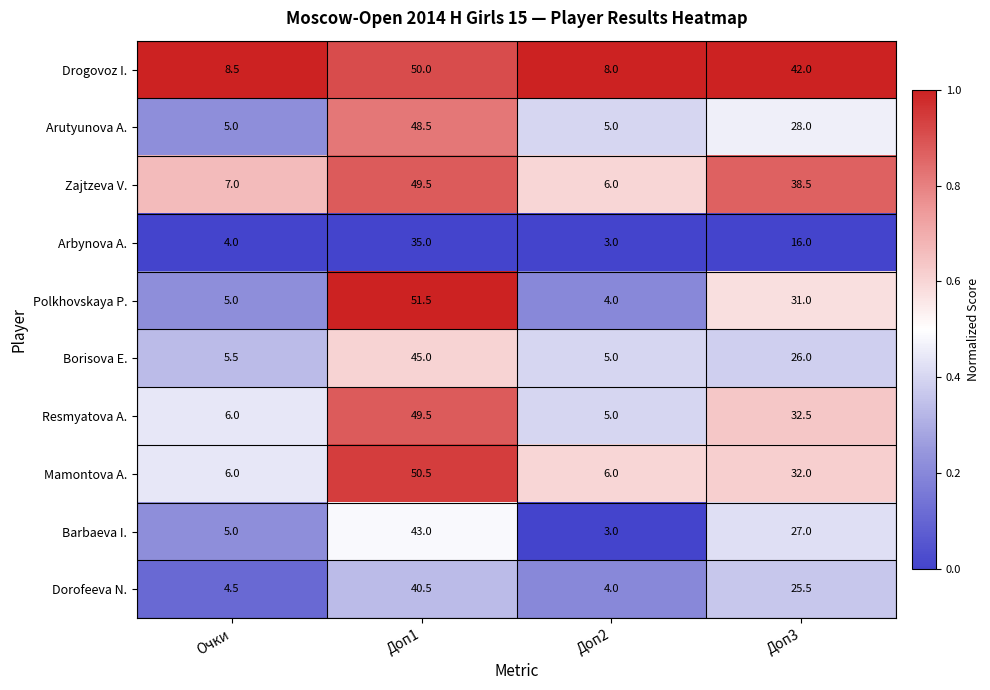

Between Доп1 and Доп2, which series saw the biggest shift?

Polkhovskaya P.